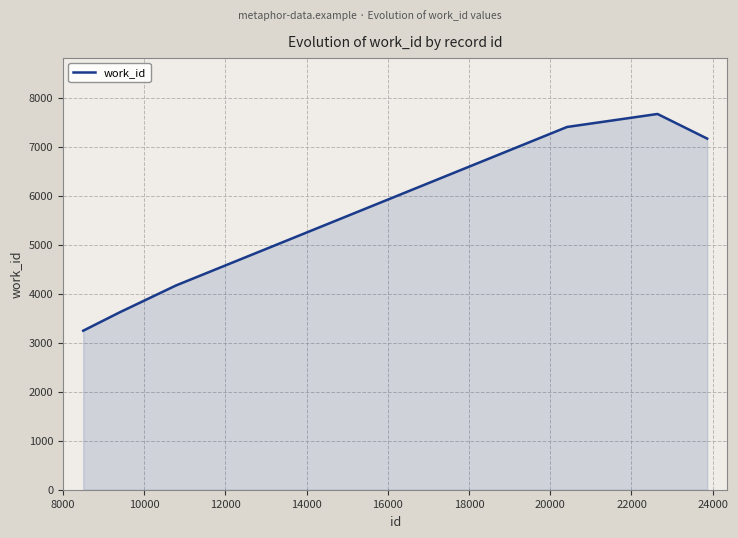

What is the difference between the second highest and minimum values?

4156